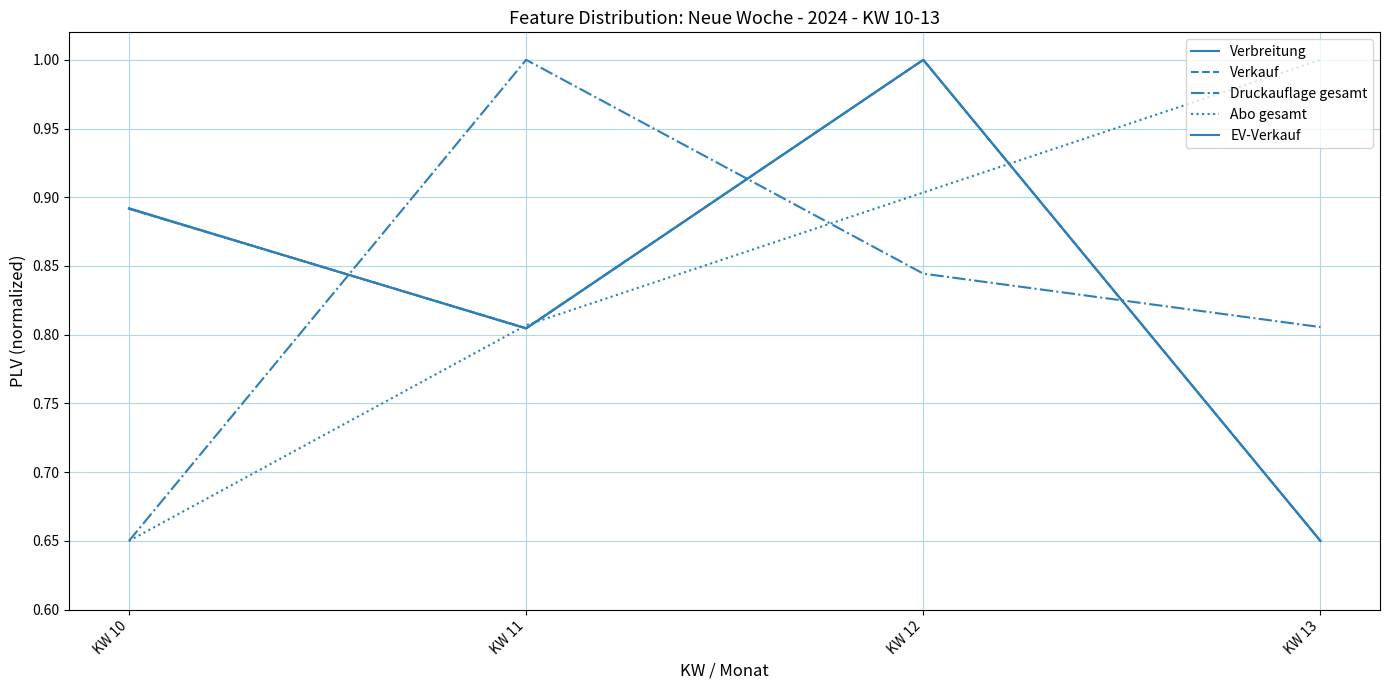

How many lines are shown in the chart?

5